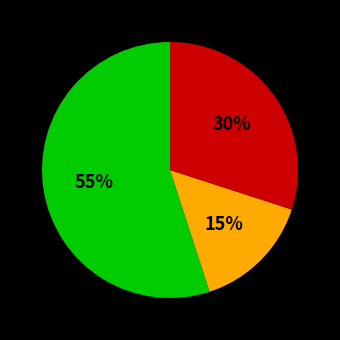

Is there any slice that represents more than half of the pie?

Yes